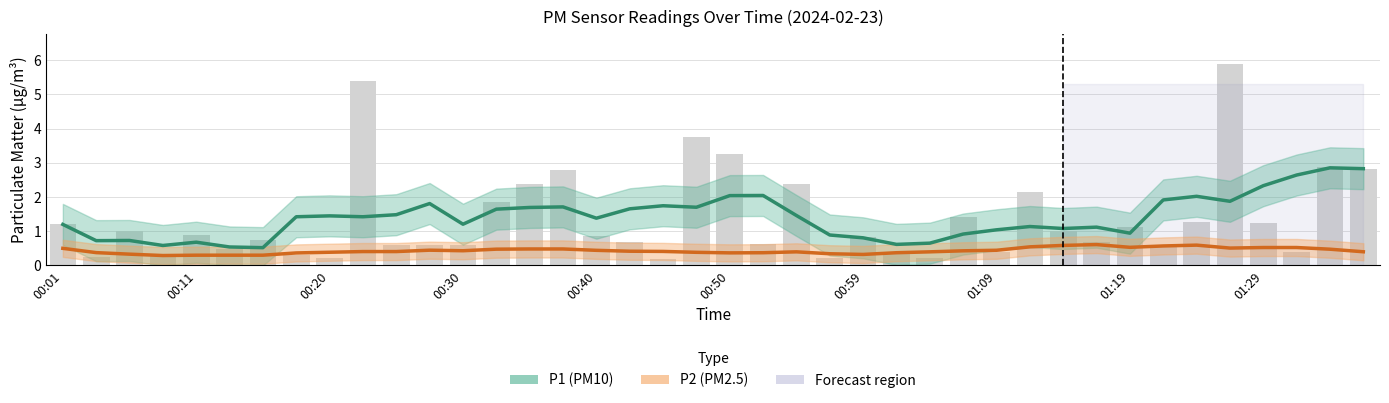

How many values in the P1 (PM10) series exceed 1?

28